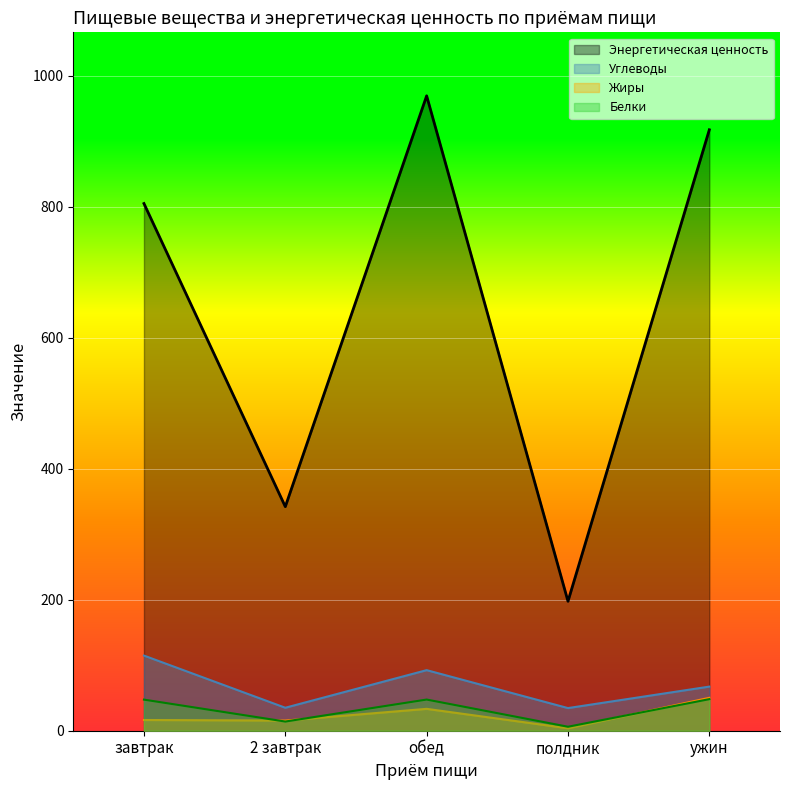

Does the chart display data point markers on the line(s)?

No